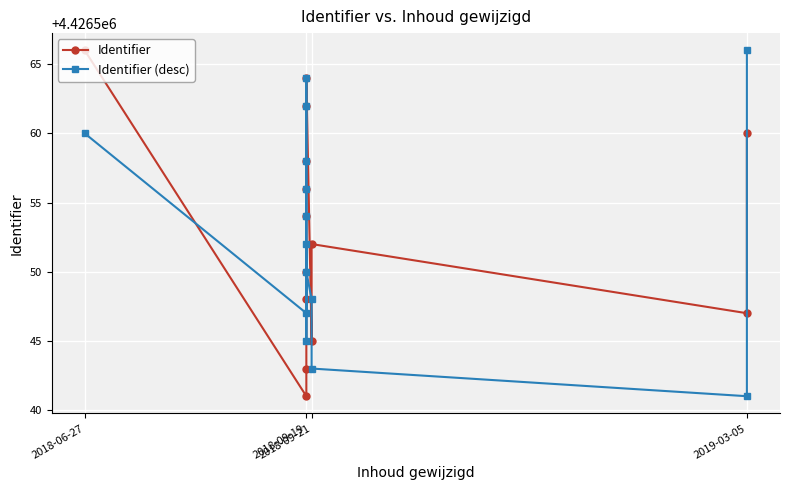

After their last crossing, which series has the higher values: Identifier or Identifier (desc)?

Identifier (desc)